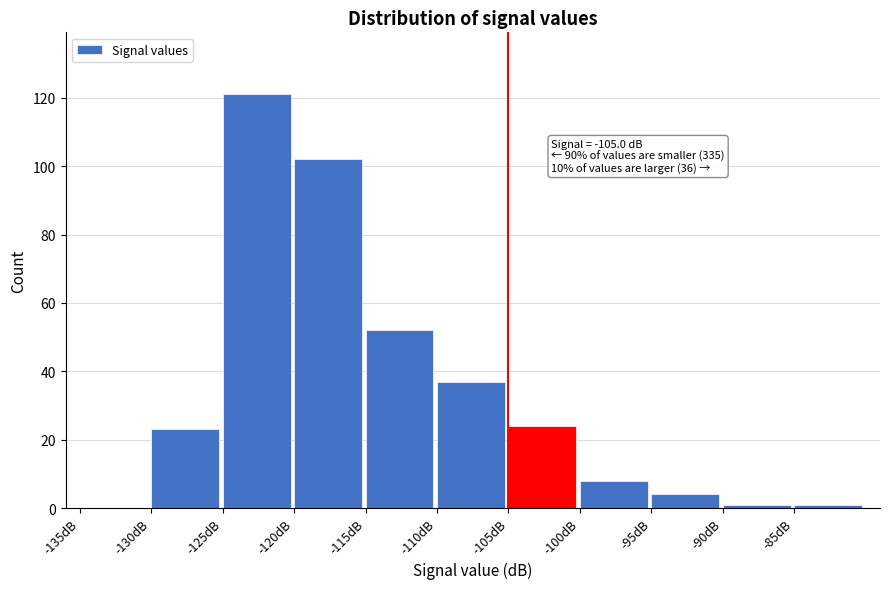

Which range on the x-axis has the tallest bar?

-125 to -120